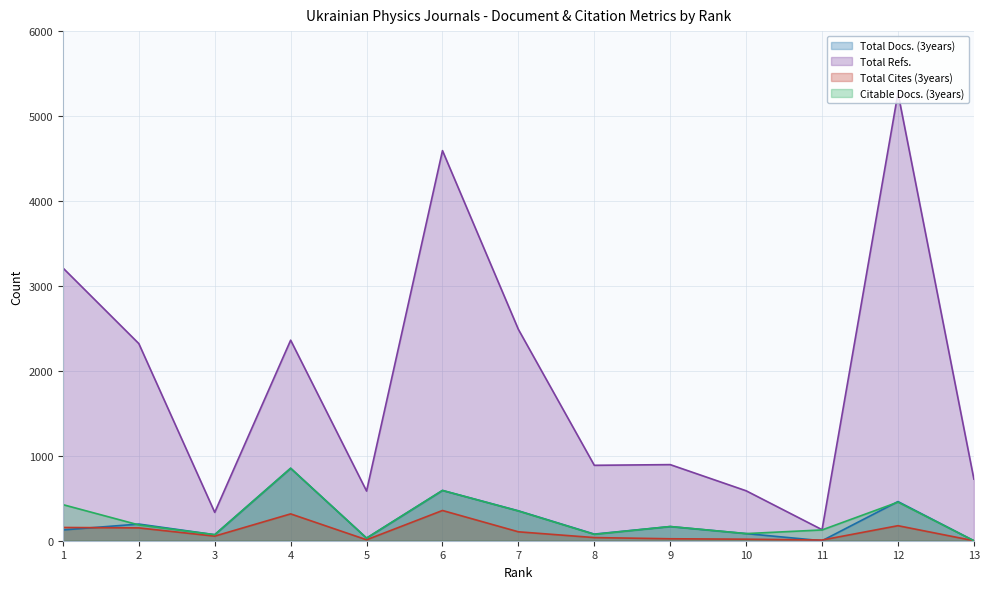

What is the difference between the Total Cites (3years) values at 9 and 1?

133